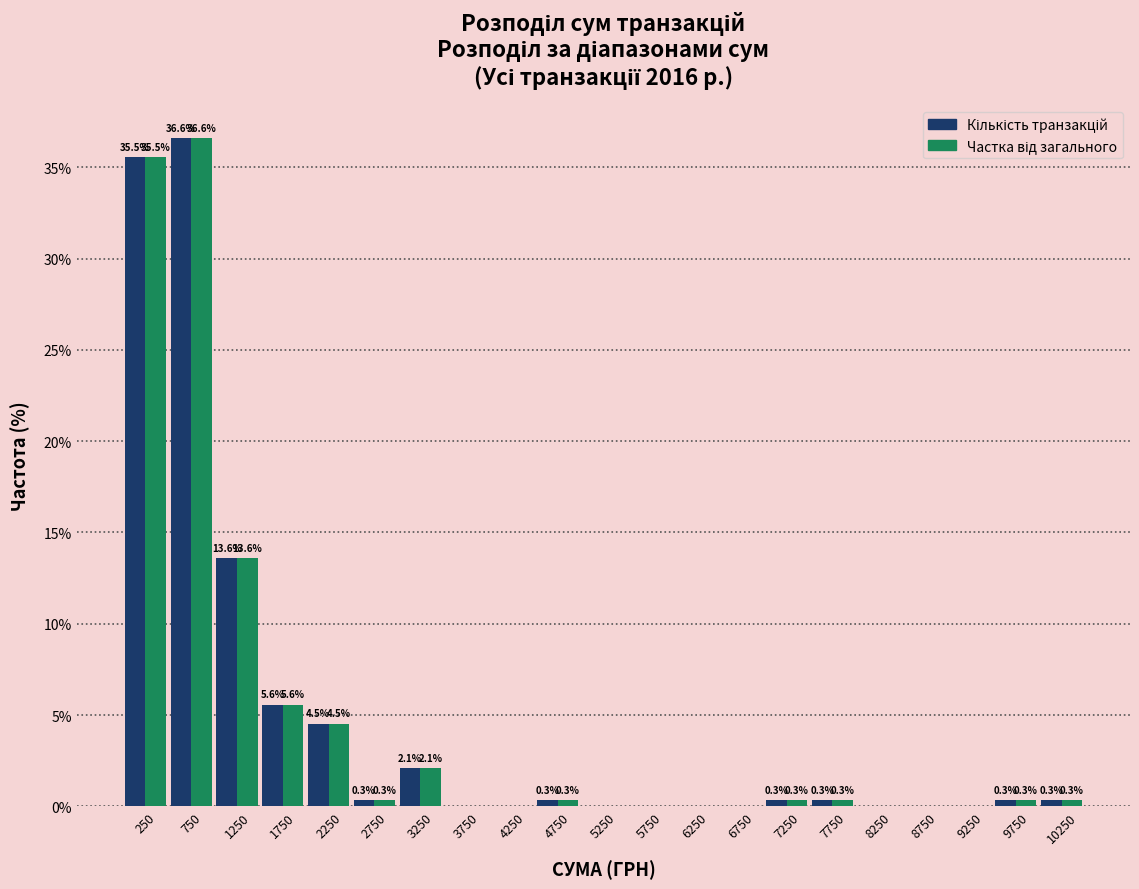

In the Кількість транзакцій series, which range on the x-axis has the tallest bar?

500 to 1000